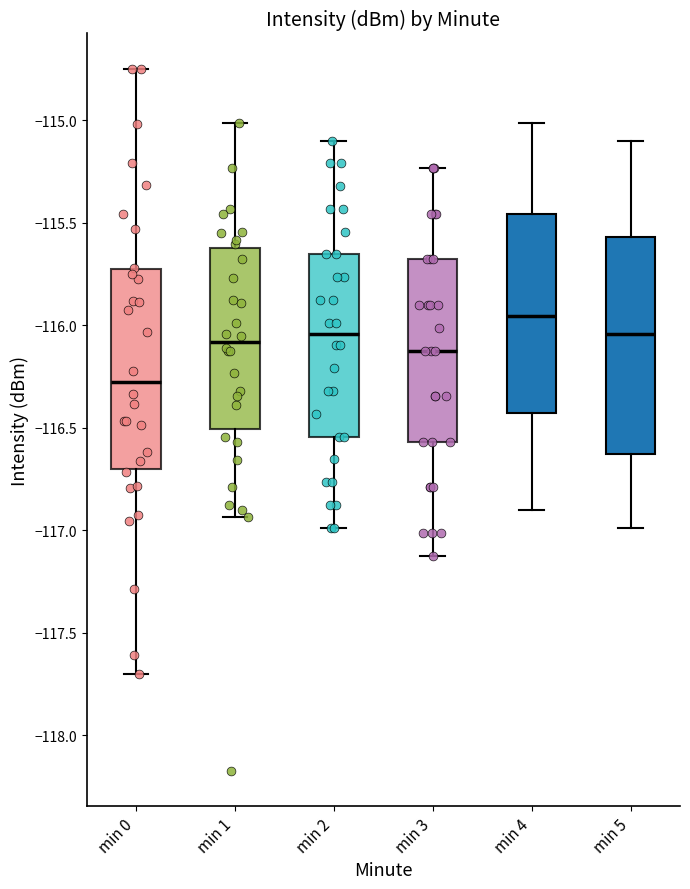

Reading left to right, read every box against the y-axis: the position of its median line, the range the box covers, and the ends of its whiskers. The values are not printed on the chart, so give them approximately, as read against the axis.

min 0: median -116.30, box -116.70 to -115.75, whiskers -117.70 to -114.75
min 1: median -116.10, box -116.50 to -115.60, whiskers -116.95 to -115.00
min 2: median -116.05, box -116.55 to -115.65, whiskers -117.00 to -115.10
min 3: median -116.10, box -116.55 to -115.70, whiskers -117.10 to -115.25
min 4: median -115.95, box -116.45 to -115.45, whiskers -116.90 to -115.00
min 5: median -116.05, box -116.65 to -115.55, whiskers -117.00 to -115.10